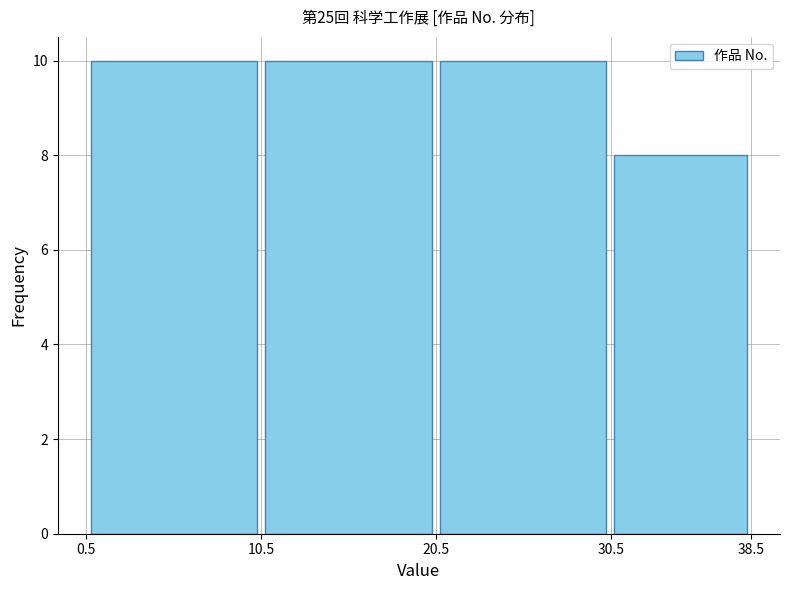

Reading left to right, list every bar in this chart as the range it spans on the x-axis followed by its height. The values are not printed on the chart, so give them approximately, as read against the axis.

0.5 to 10.5: 10
10.5 to 20.5: 10
20.5 to 30.5: 10
30.5 to 38.5: 8